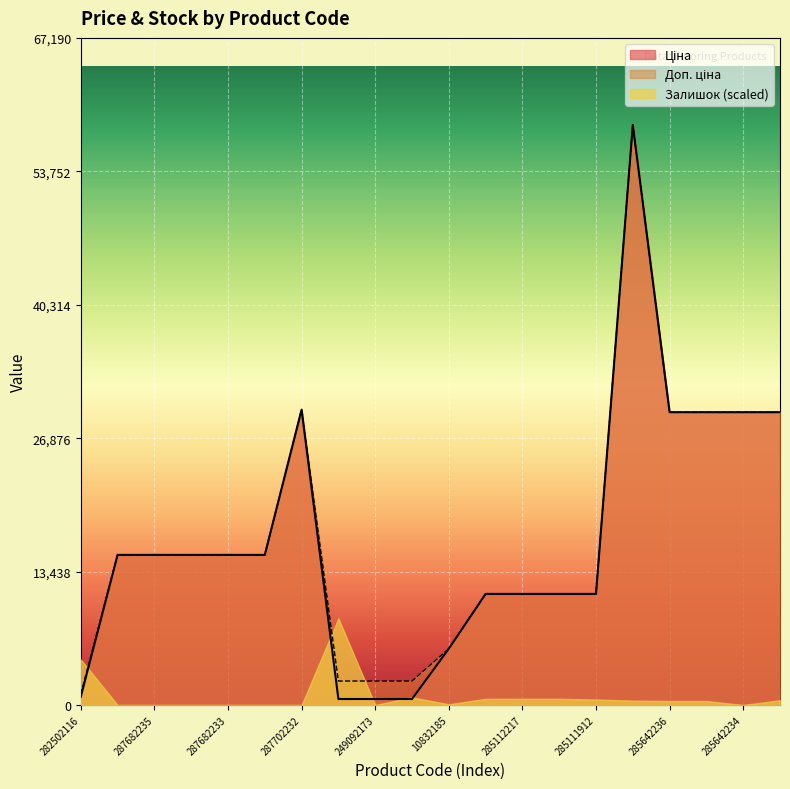

At which label is Доп. ціна closest to 29767?

287702232